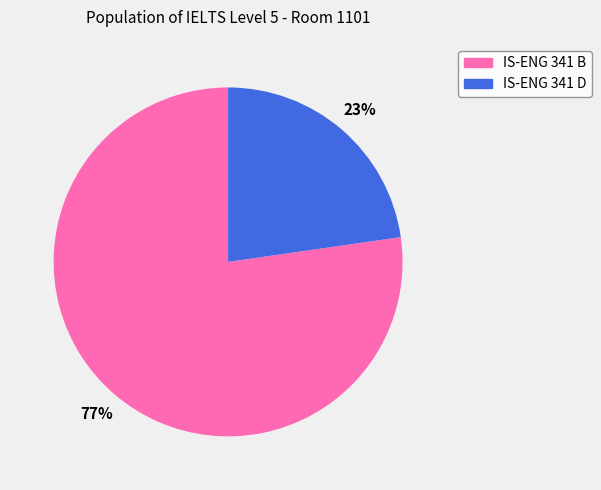

Between IS-ENG 341 B and IS-ENG 341 D, which is larger?

IS-ENG 341 B